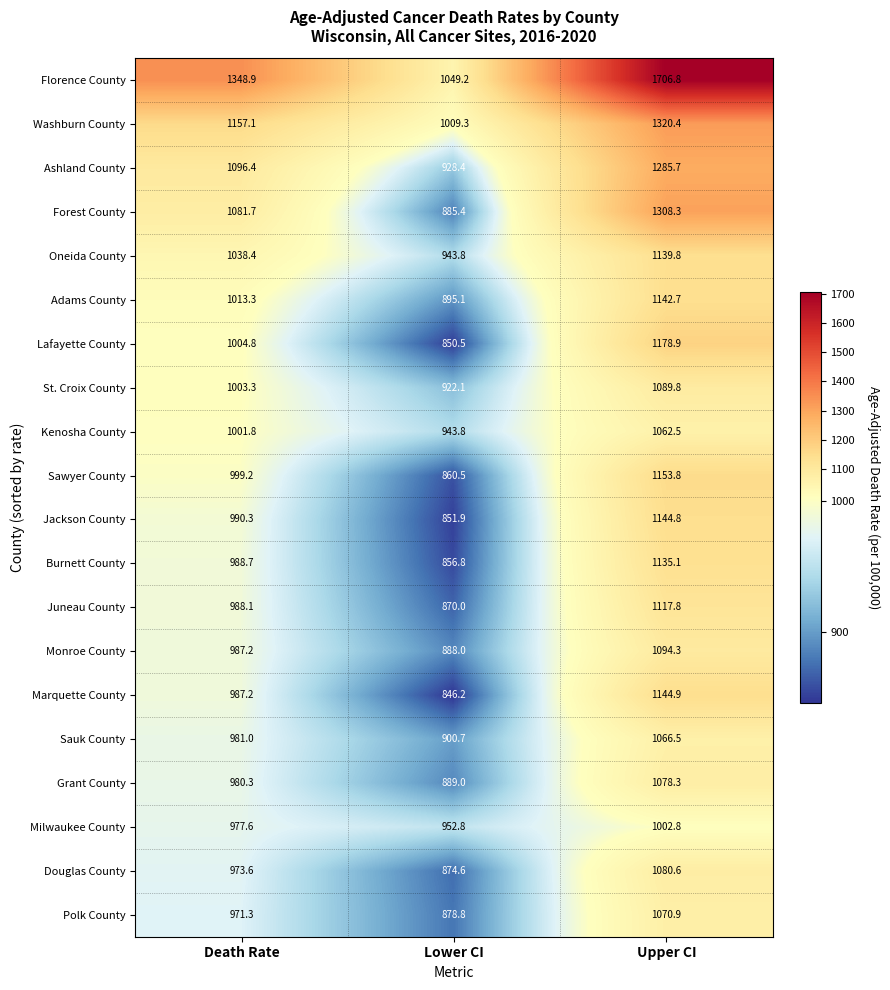

Which series has the widest spread of values?

Florence County